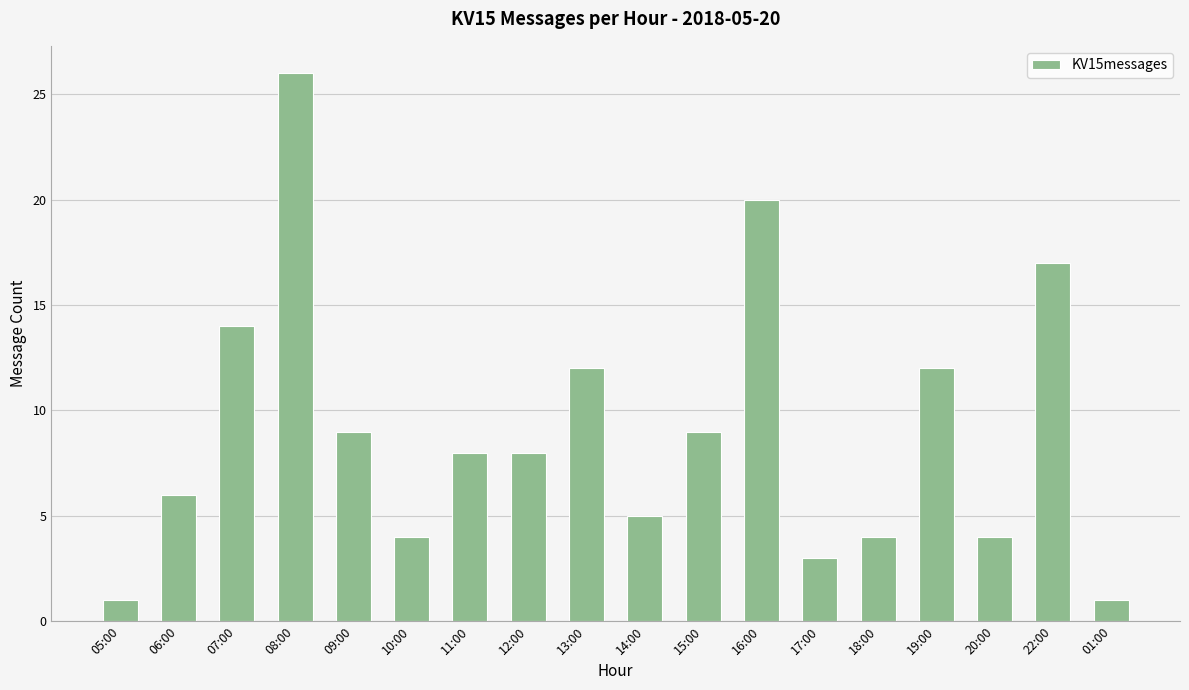

Read the value at 06:00.

6